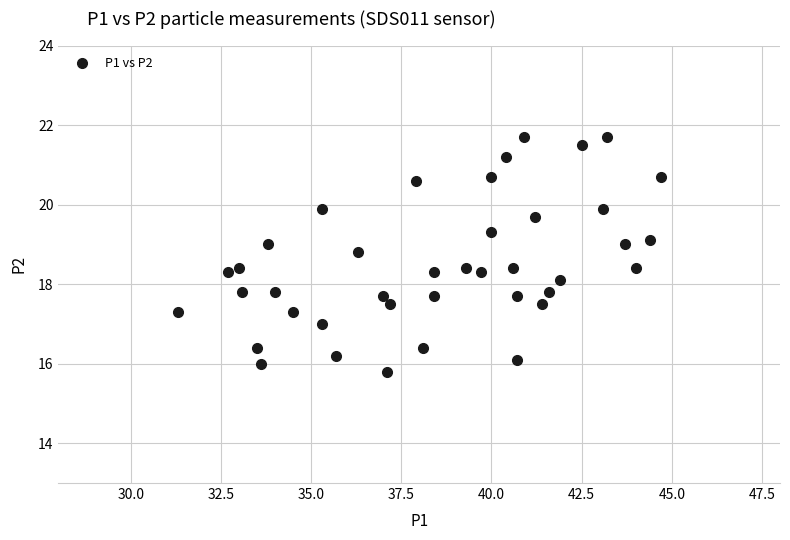

What is the range of Y values (max minus min)?

5.9